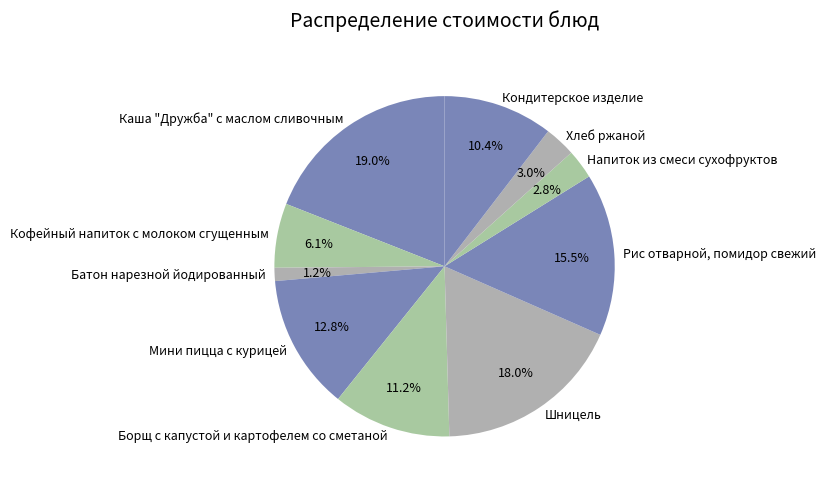

To the nearest percent, what portion does Хлеб ржаной represent?

3%